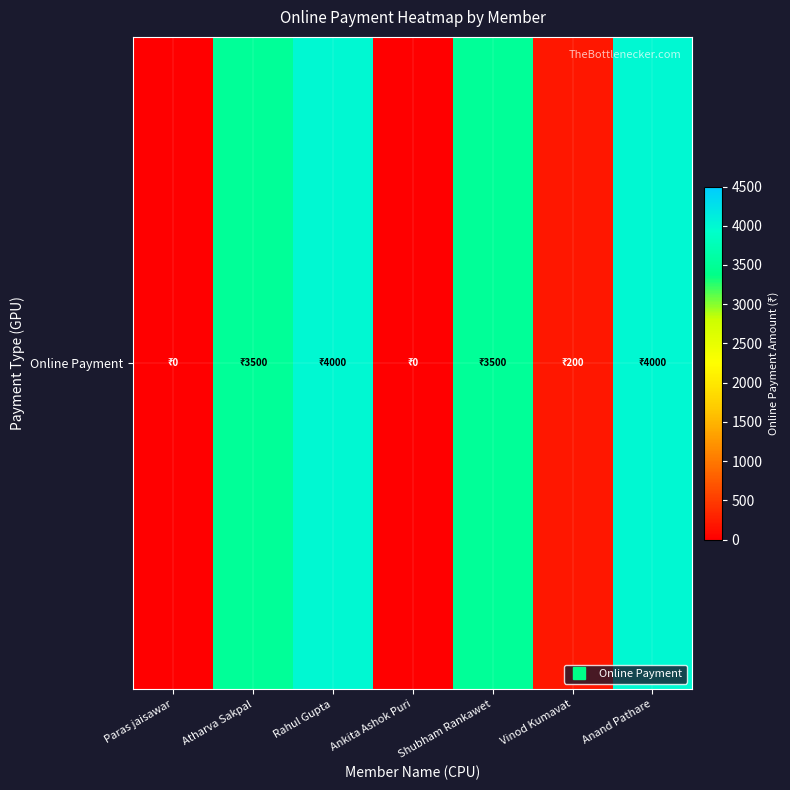

Reading right to left, what are all the values shown in this chart?

Anand Pathare=4000	Vinod Kumavat=200	Shubham Rankawet=3500	Ankita Ashok Puri=0	Rahul Gupta=4000	Atharva Sakpal=3500	Paras jaisawar=0